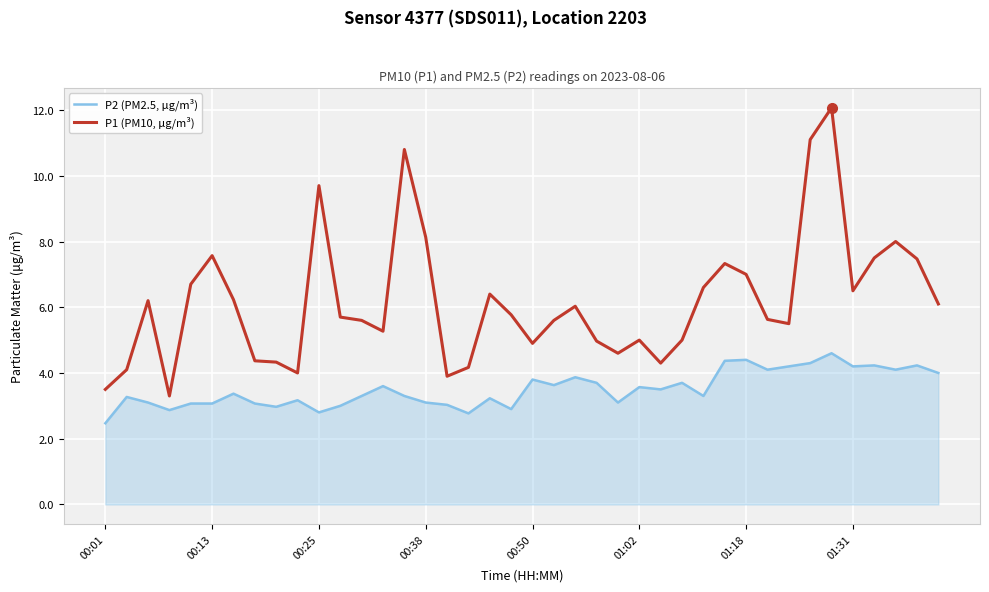

True or false: P1 (PM10, μg/m³) and P2 (PM2.5, μg/m³) cross at least once.

False